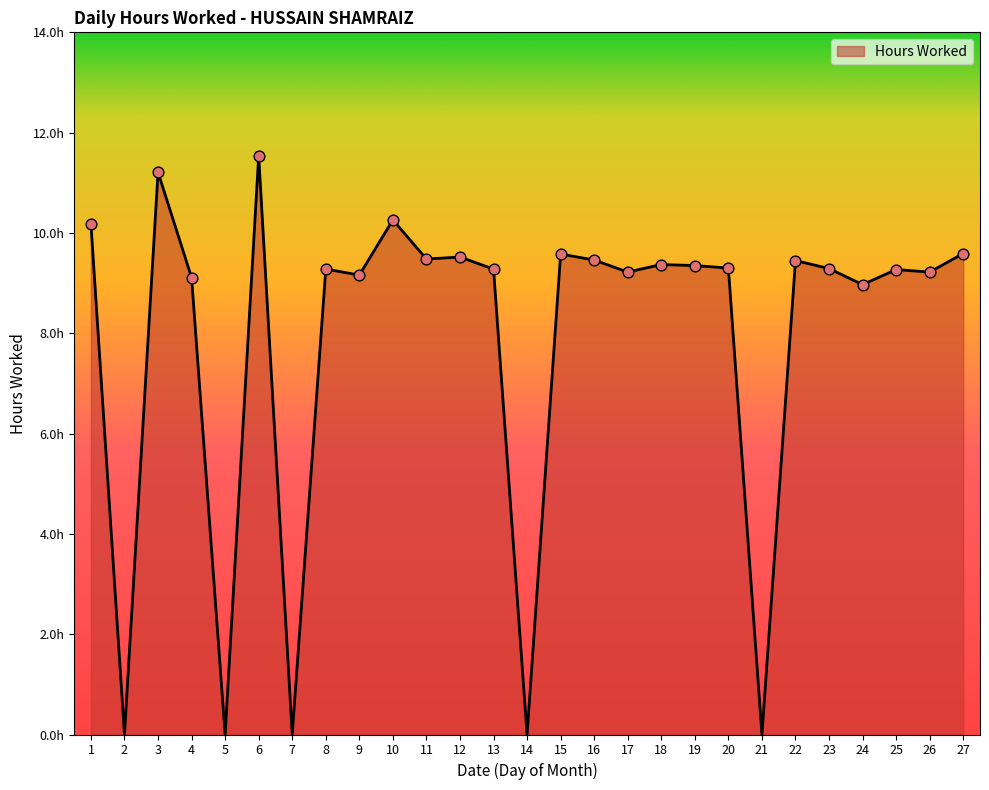

Approximately how many times larger is the value at 4 compared to 27?

0.9